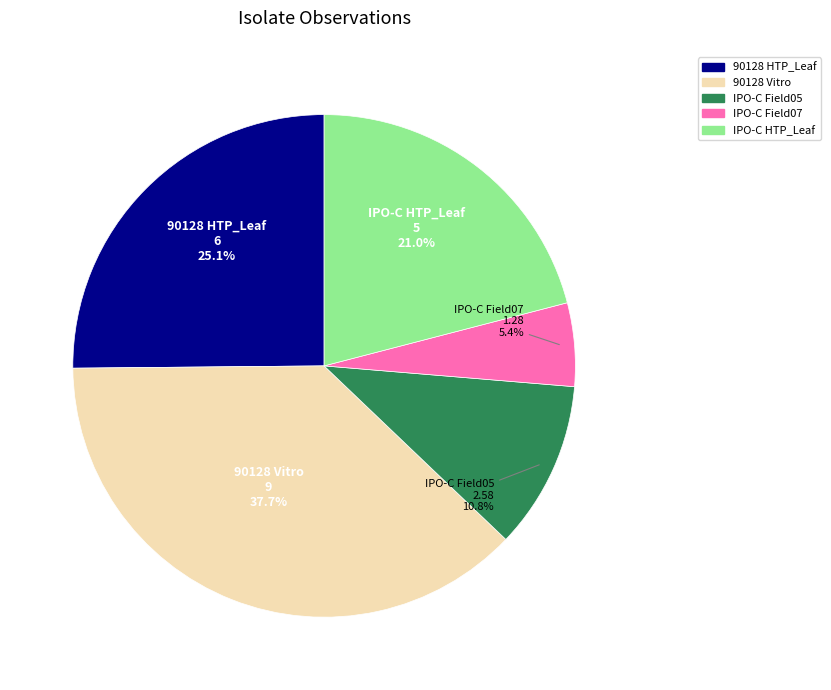

The IPO-C Field05 slice represents 18% of the pie. True or false?

False